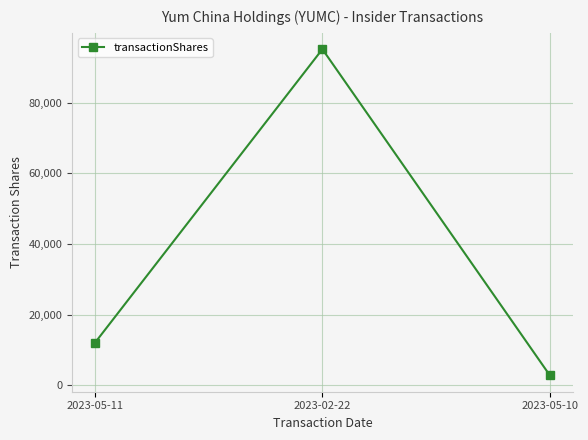

Reading left to right, extract all data points from this chart.

12018	95171	2800